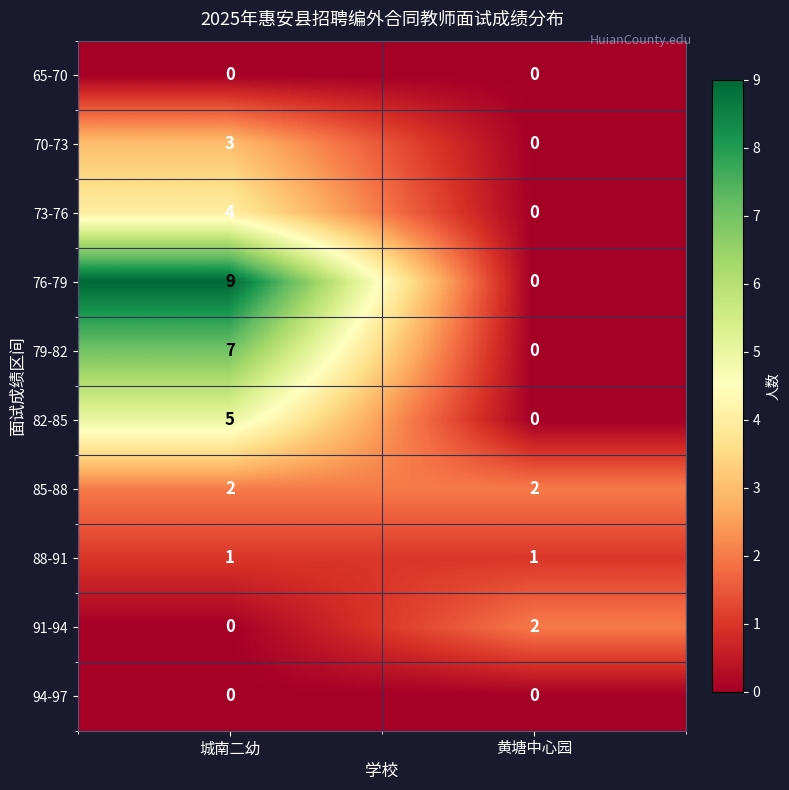

Where is 70-73 nearest to the value 1?

黄塘中心园